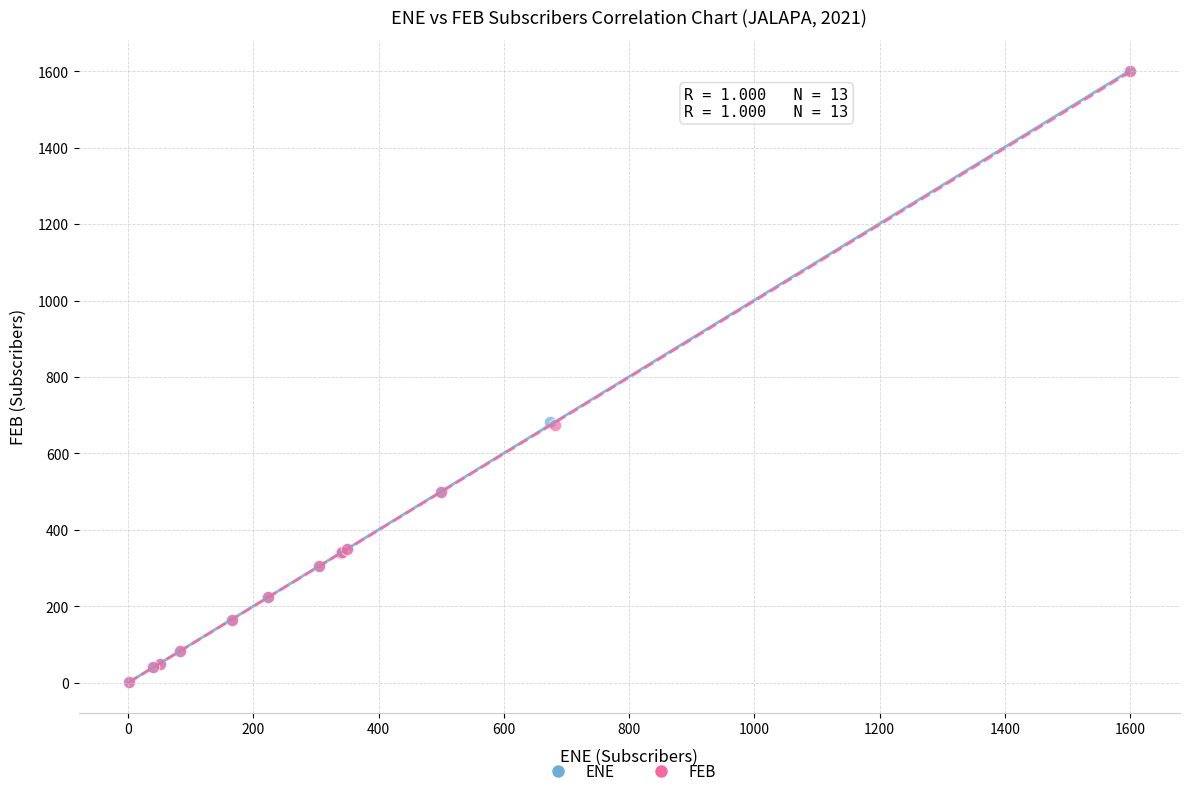

What are all the series names shown in the legend?

ENE, FEB